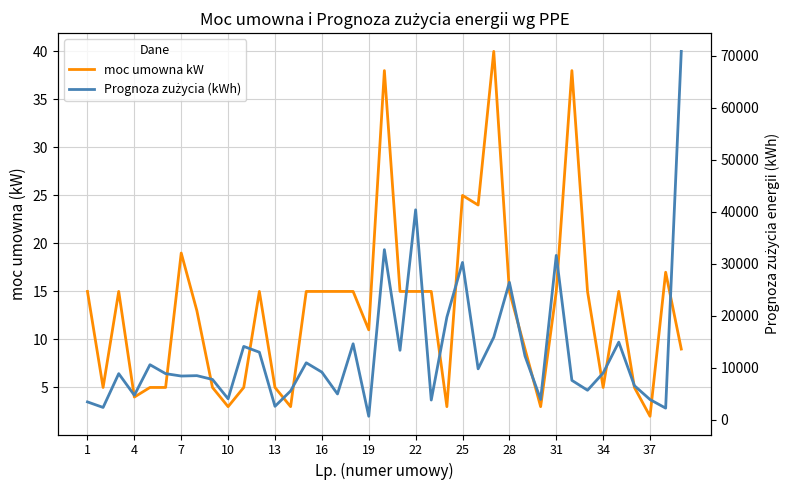

How many values in the moc umowna kW series exceed 15?

7